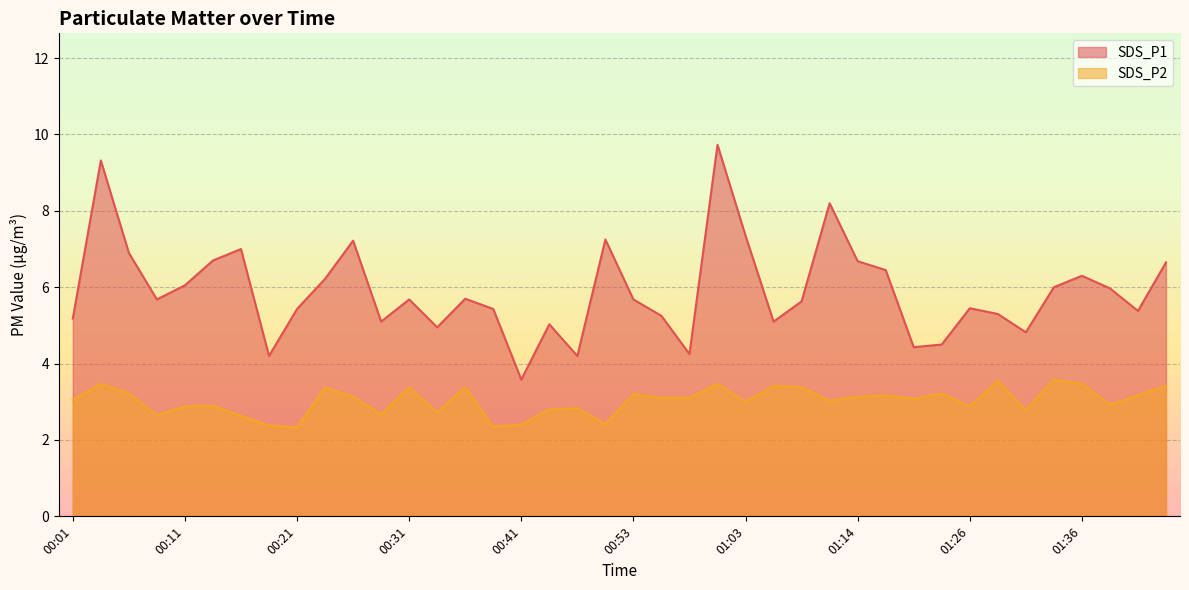

Is the value of SDS_P1 at 00:19 greater than the value of SDS_P2 at 01:41?

Yes